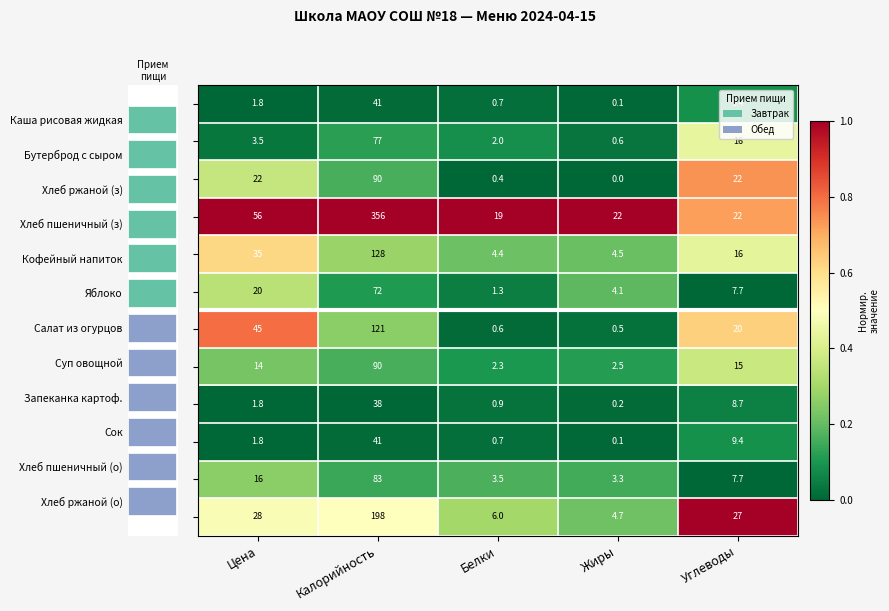

At which category is the sum across all series the highest?

Углеводы